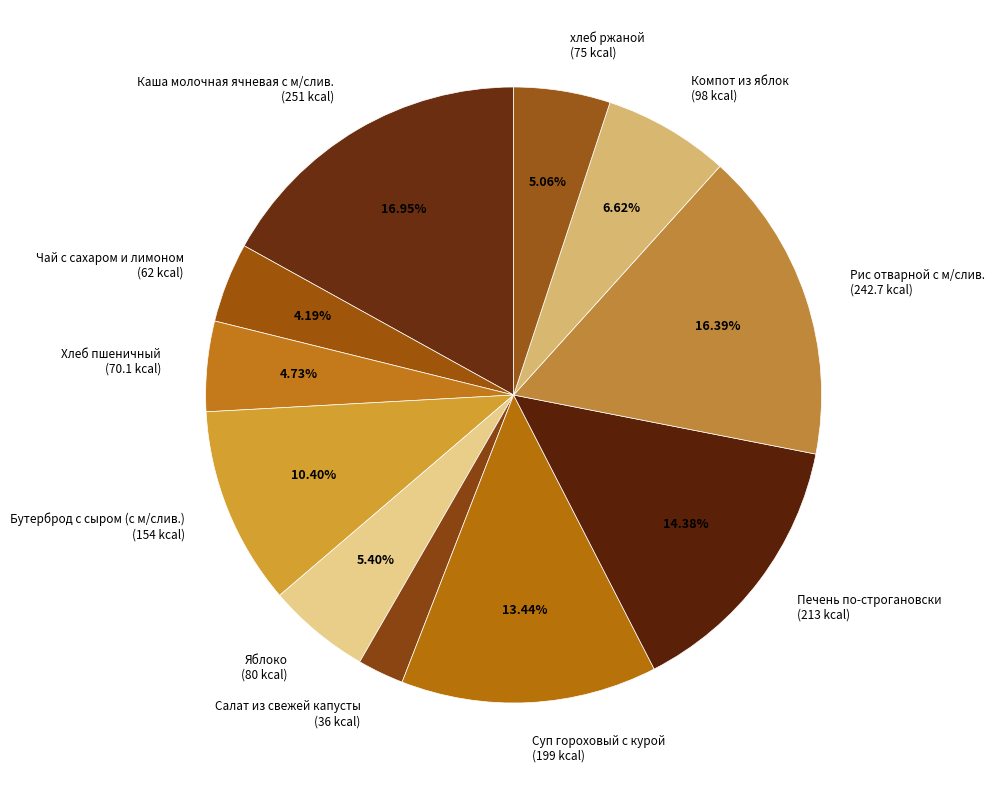

What is the total percentage of Рис отварной с м/слив. and хлеб ржаной?

21.5%